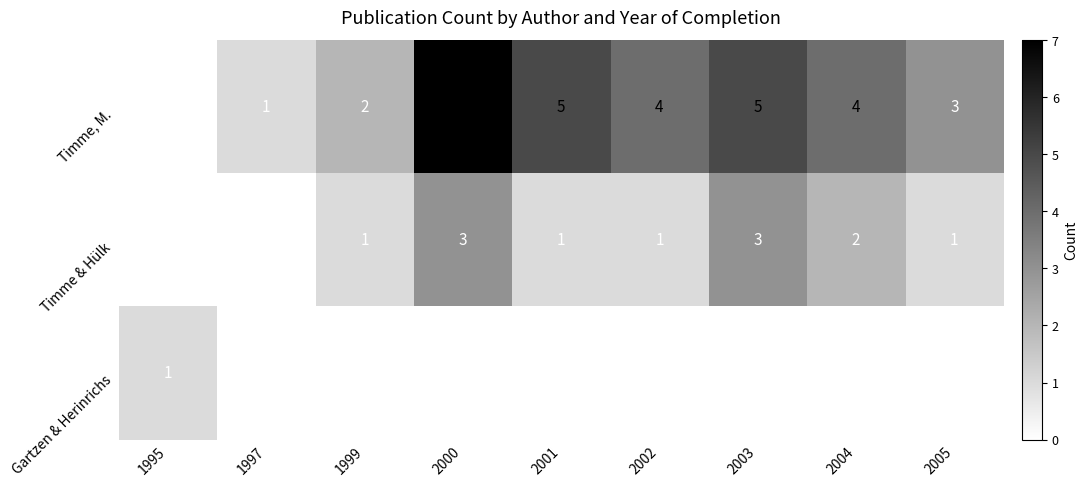

Between 1997 and 2000, which series saw the biggest shift?

Timme, M.